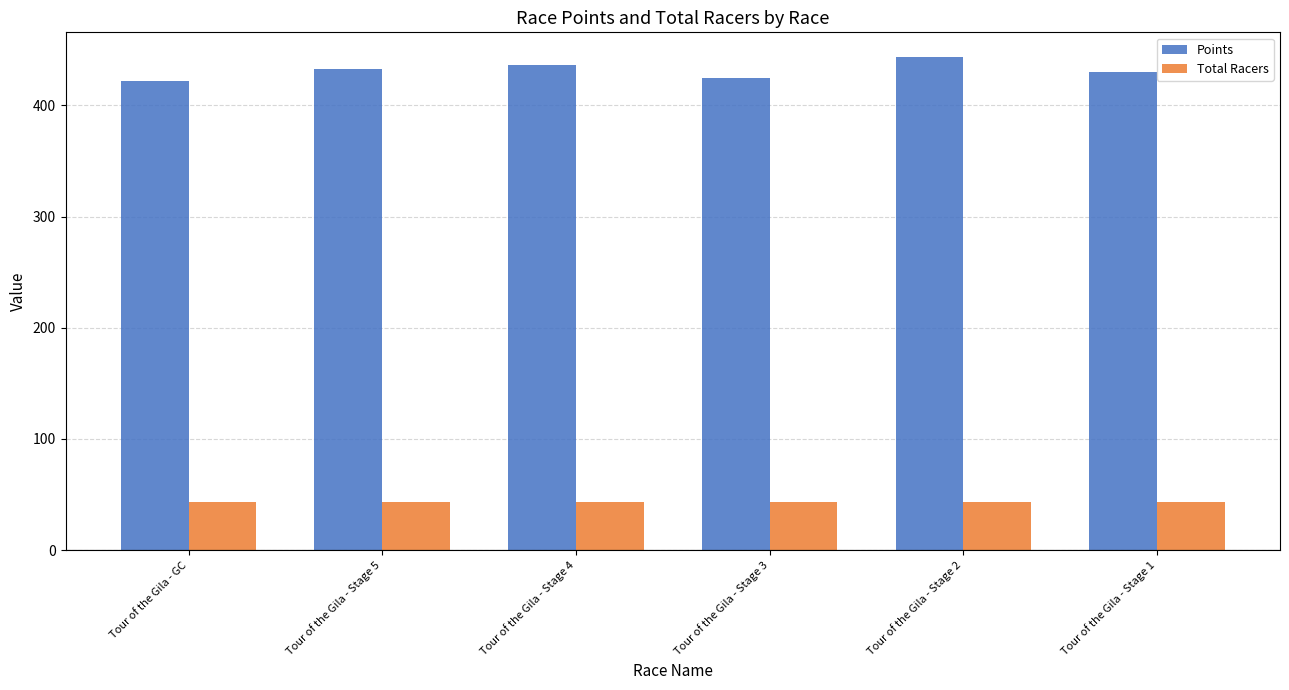

What position from the right is Tour of the Gila - Stage 5?

5